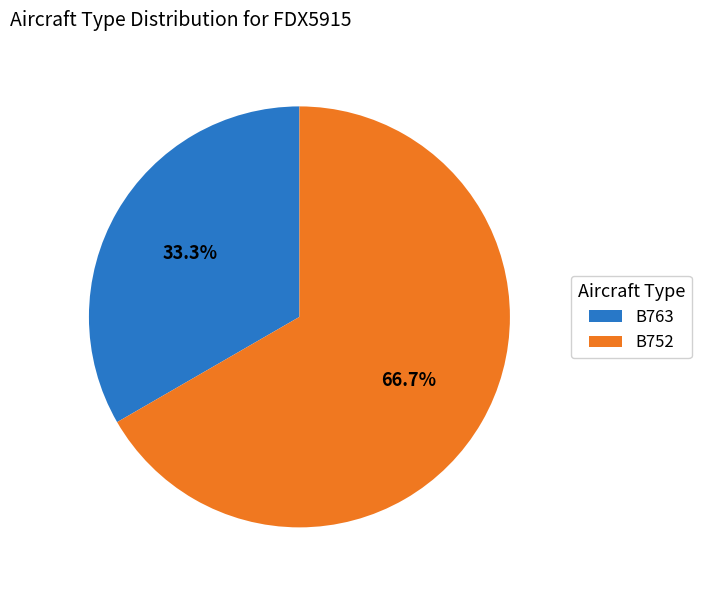

To the nearest percent, what is the average slice percentage?

50%